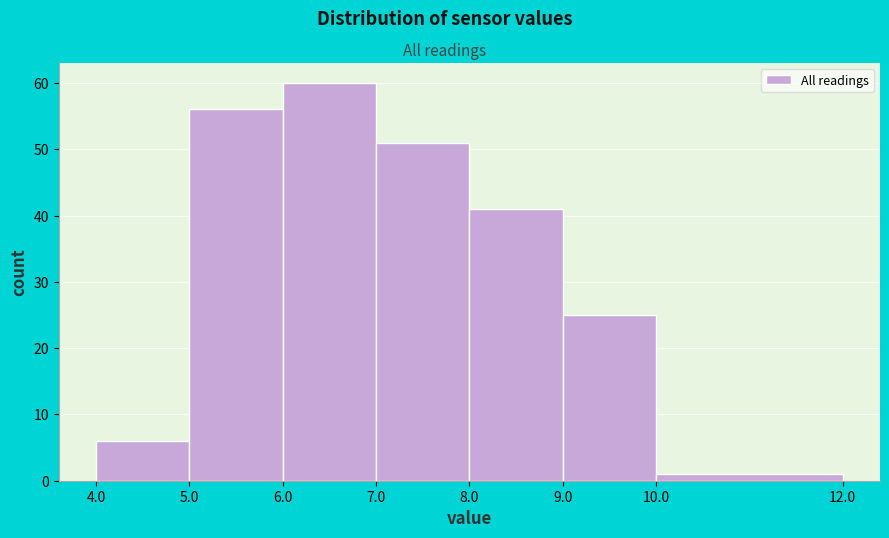

Reading left to right, transcribe this chart: for each bar, give the range it covers on the x-axis and its height. The values are not printed on the chart, so give them approximately, as read against the axis.

4.0 to 5.0: 6
5.0 to 6.0: 56
6.0 to 7.0: 60
7.0 to 8.0: 51
8.0 to 9.0: 41
9.0 to 10.0: 25
10.0 to 12.0: 1